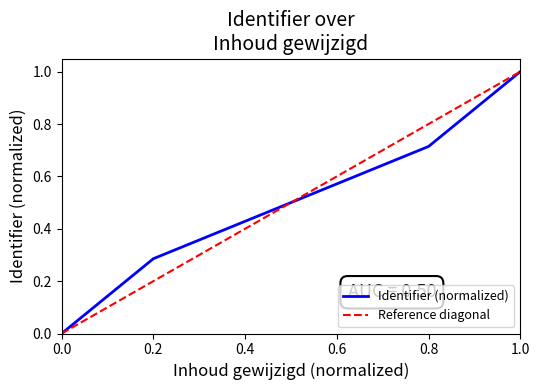

At which label does Identifier (normalized) reach its peak?

1.0